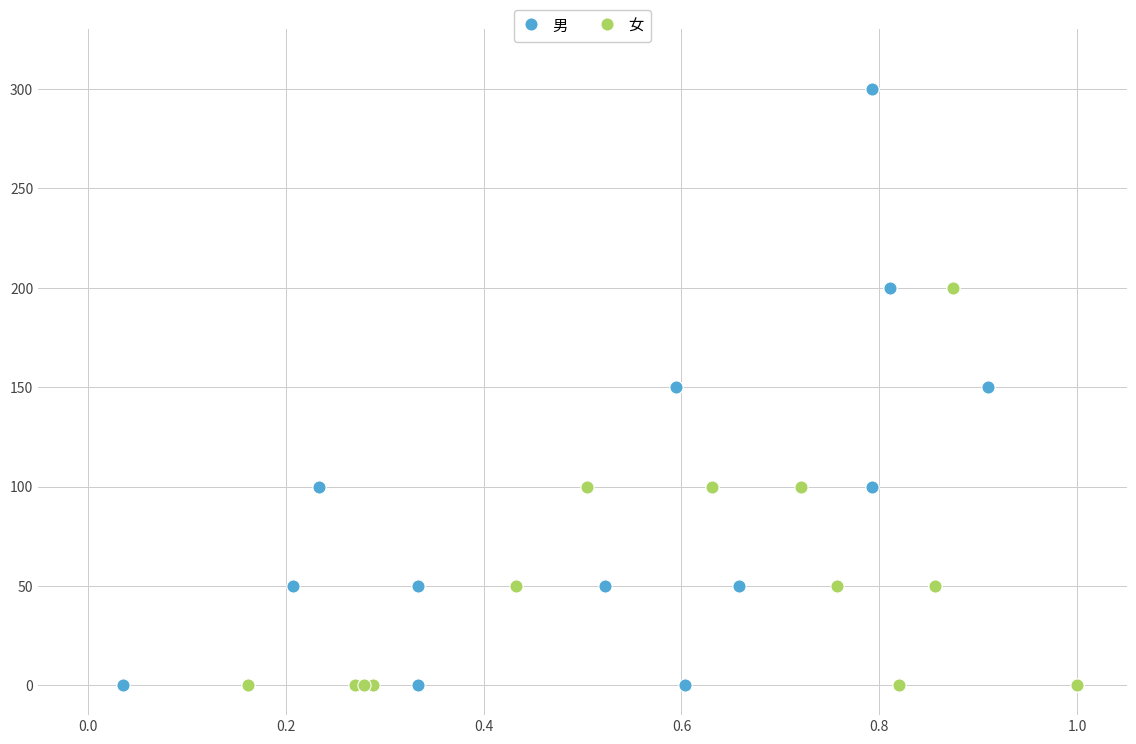

What are all the series names shown in the legend?

男, 女